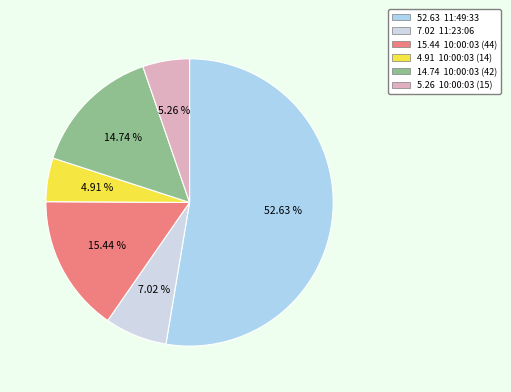

Rank the categories by value from lowest to highest.

10:00:03 (14), 10:00:03 (15), 11:23:06, 10:00:03 (42), 10:00:03 (44), 11:49:33